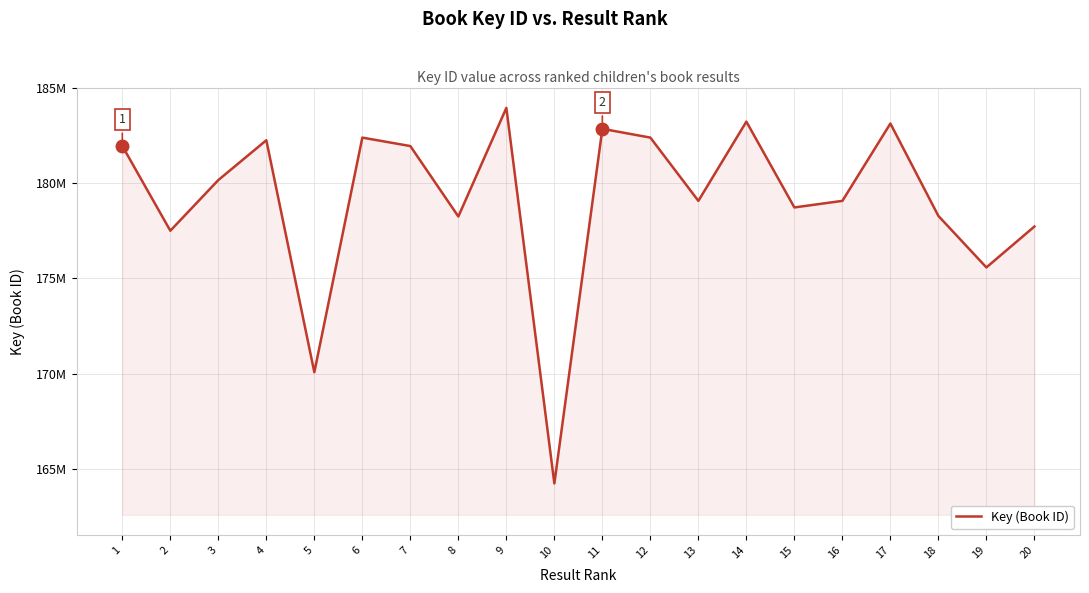

Reading left to right, what are all the values shown in this chart?

1=181938664	2=177495447	3=180151632	4=182239111	5=170076988	6=182377021	7=181933675	8=178241270	9=183934075	10=164246760	11=182837992	12=182377097	13=179060125	14=183213780	15=178715700	16=179060776	17=183115310	18=178270815	19=175571945	20=177715753